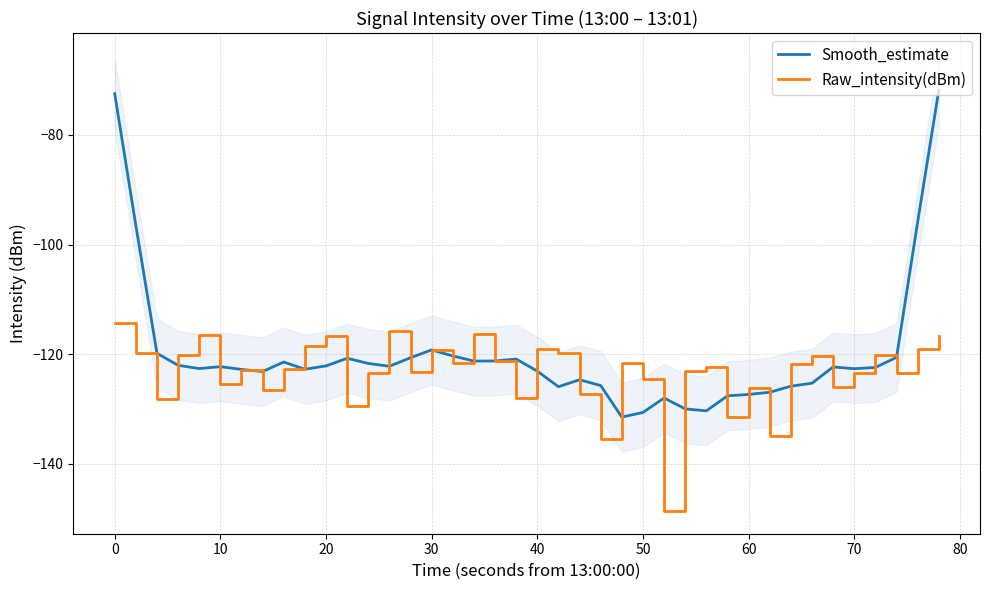

Is it true that Smooth_estimate equals -122.1 at 20?

True